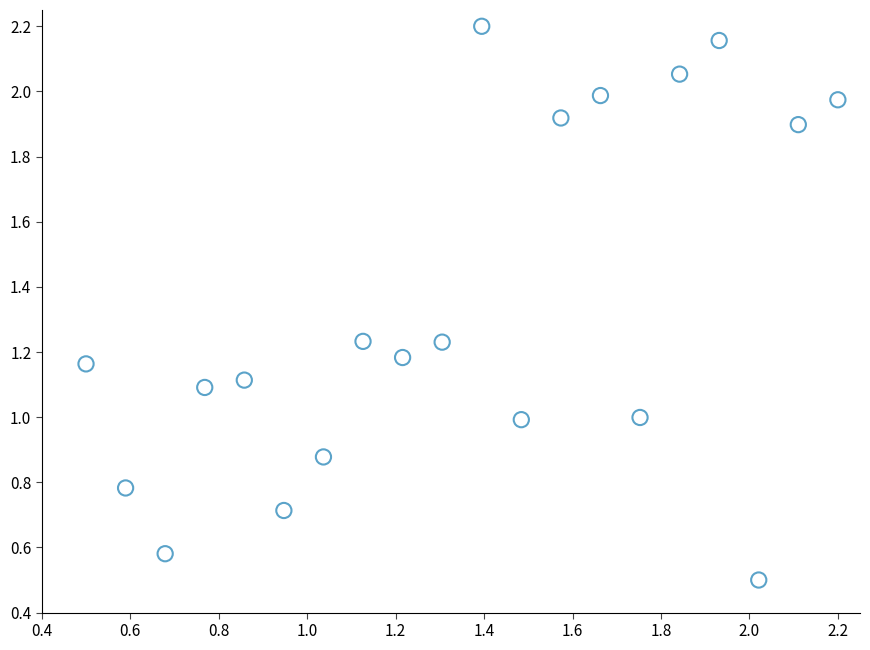

What is the range of Y values (max minus min)?

1.7